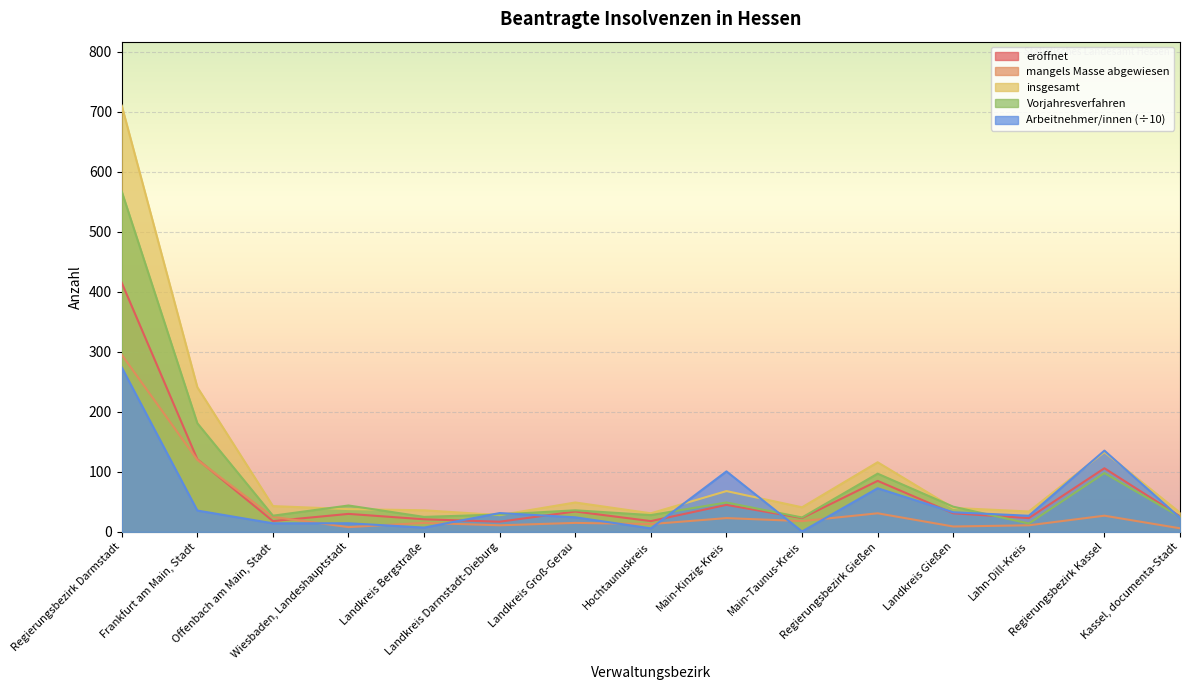

Where is eröffnet nearest to the value 216?

Frankfurt am Main, Stadt